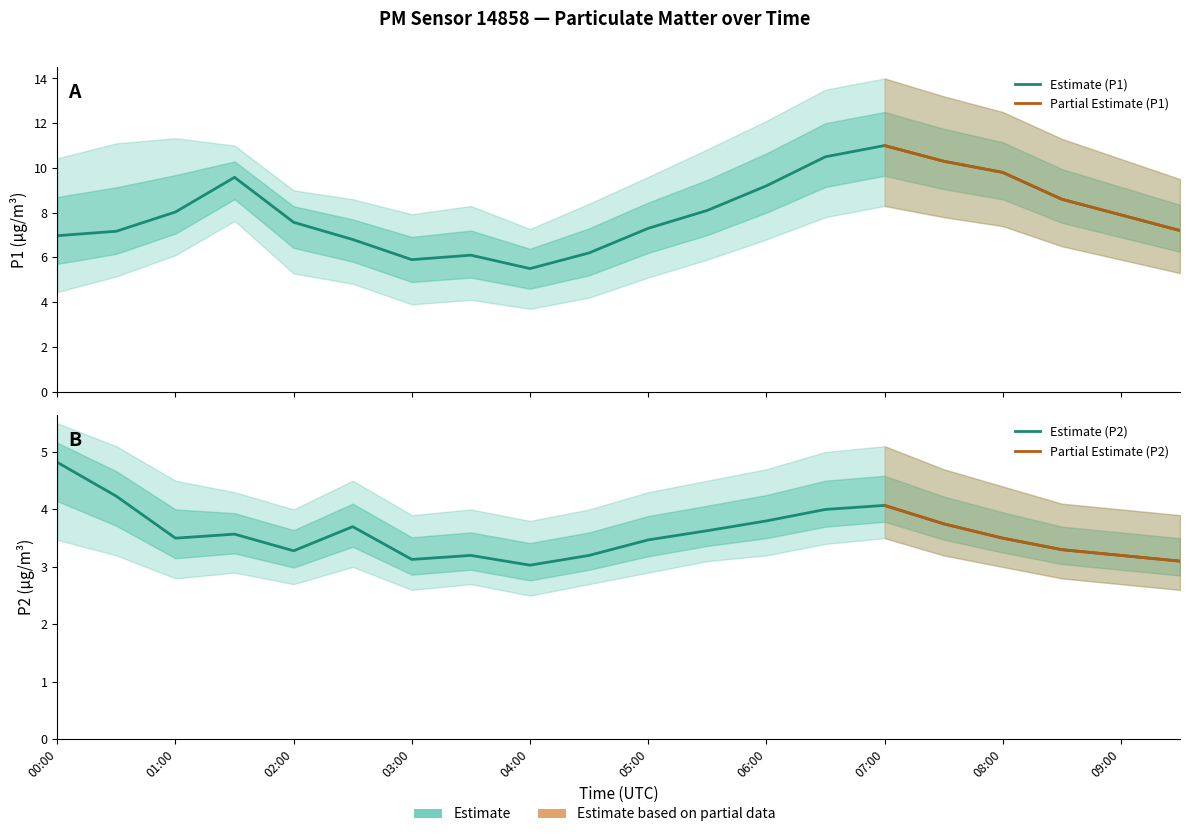

What is the label of the 19th point from the right?

00:30